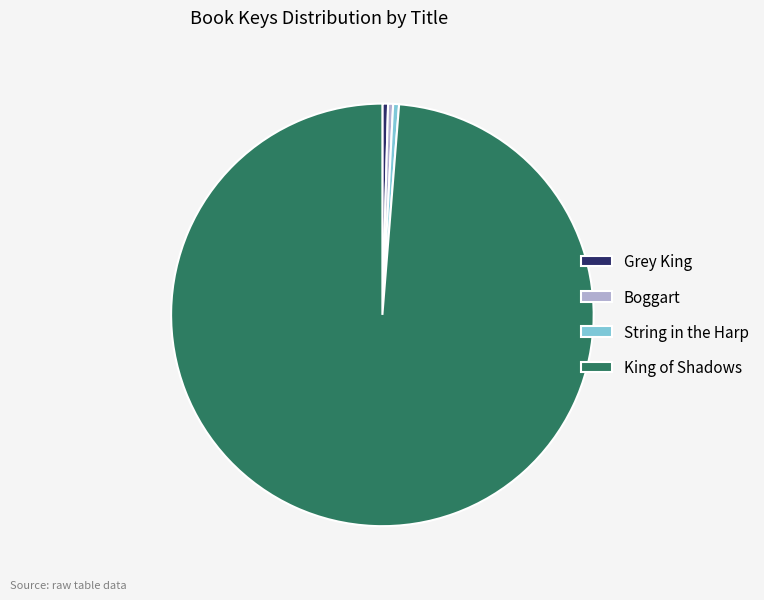

Which has a higher value, String in the Harp or King of Shadows?

King of Shadows